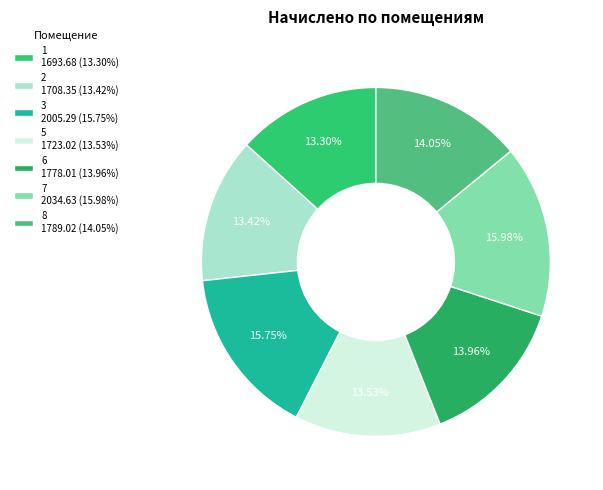

What is the smallest slice in the pie chart?

1